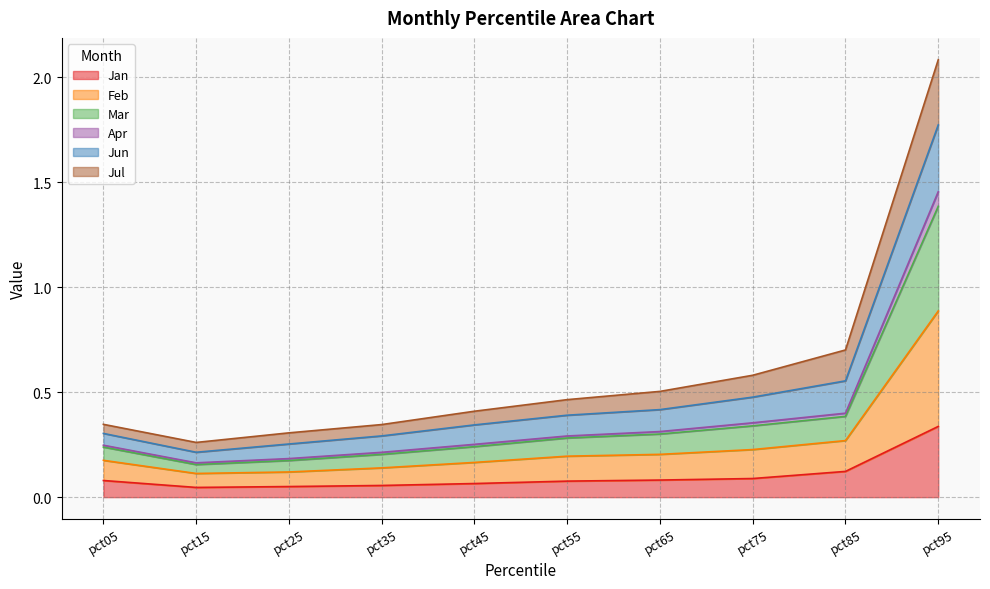

True or false: Jan has a value of 0.1 at pct65.

True